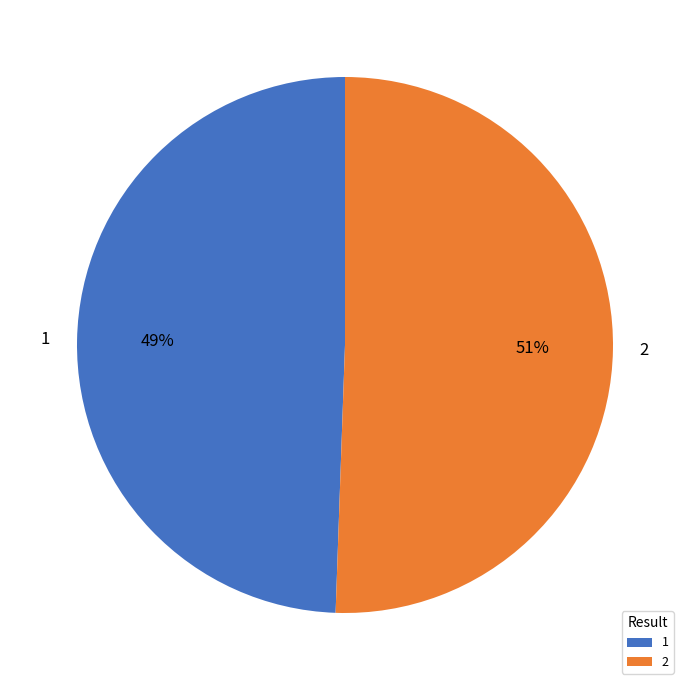

What is the ratio of the value at 1 to the value at 2?

1.0